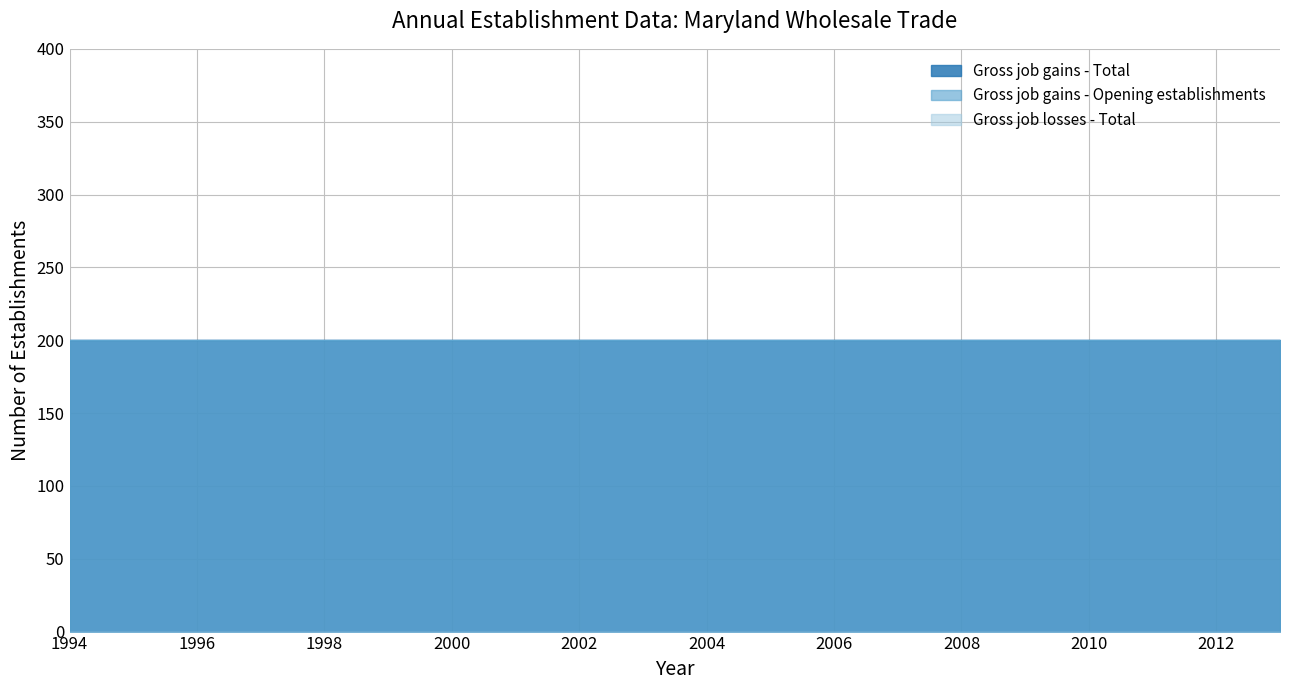

Which has a higher value, 2009 or 2010?

2009